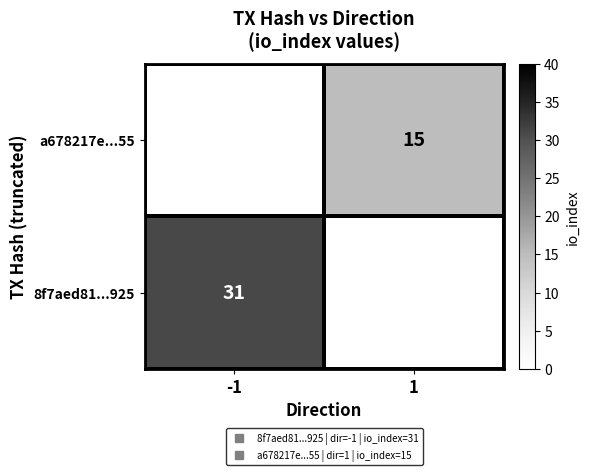

What is the maximum value shown in the chart?

31.0